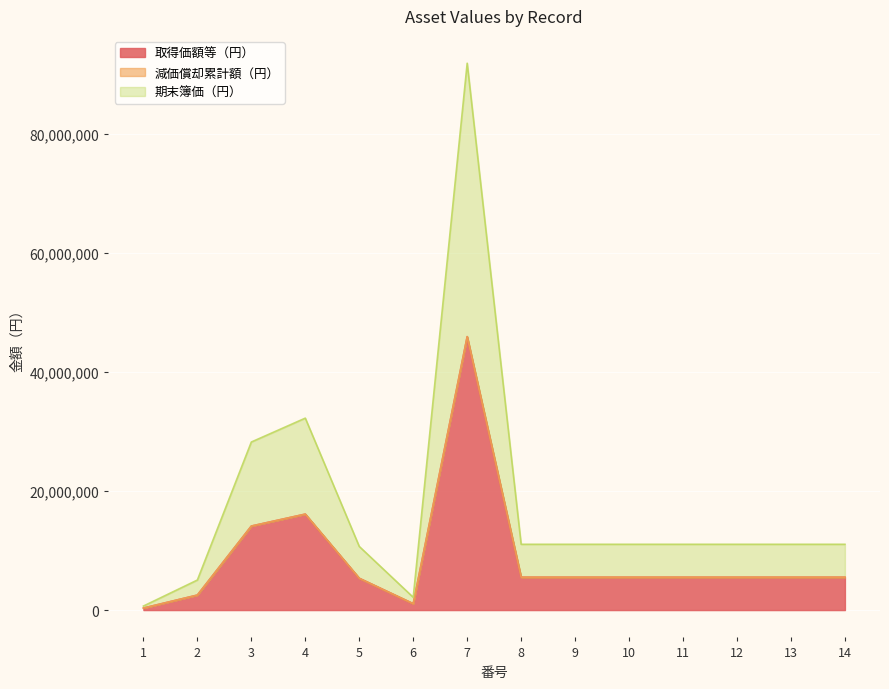

Does the chart display data point markers on the line(s)?

No